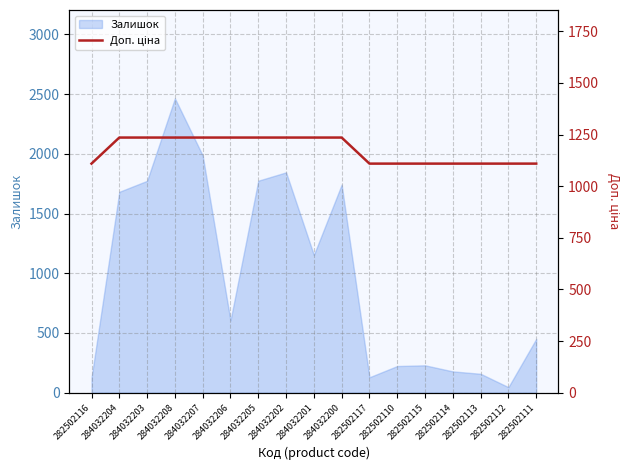

The value of Залишок at 282502114 is 178. True or false?

True